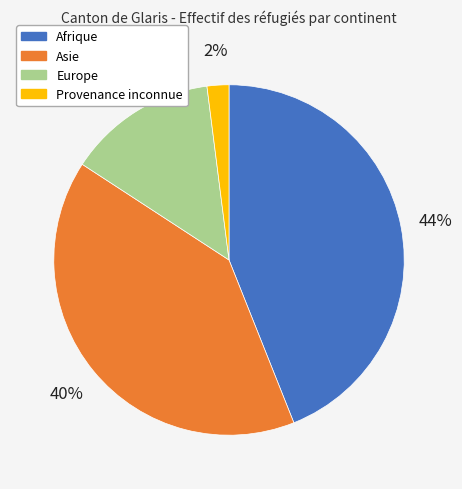

Which slice is the largest?

Afrique